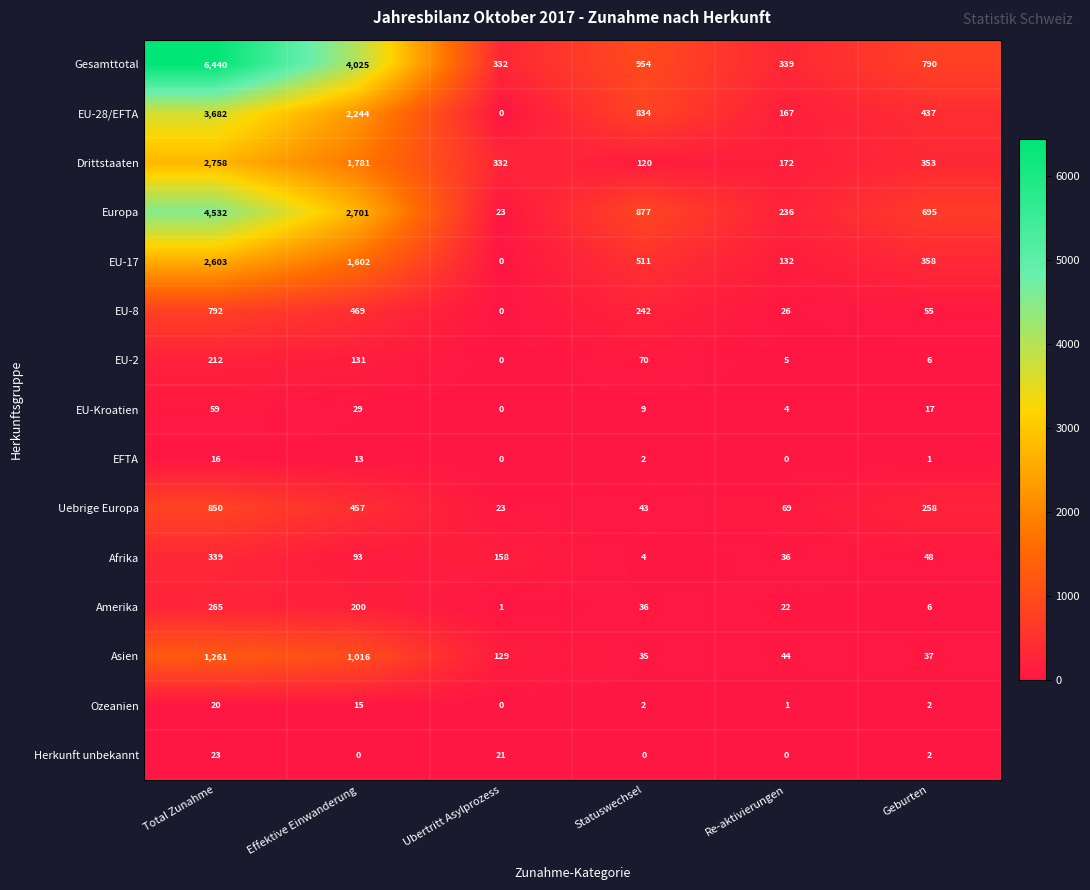

What is the difference between the Asien values at Re-aktivierungen and Statuswechsel?

9